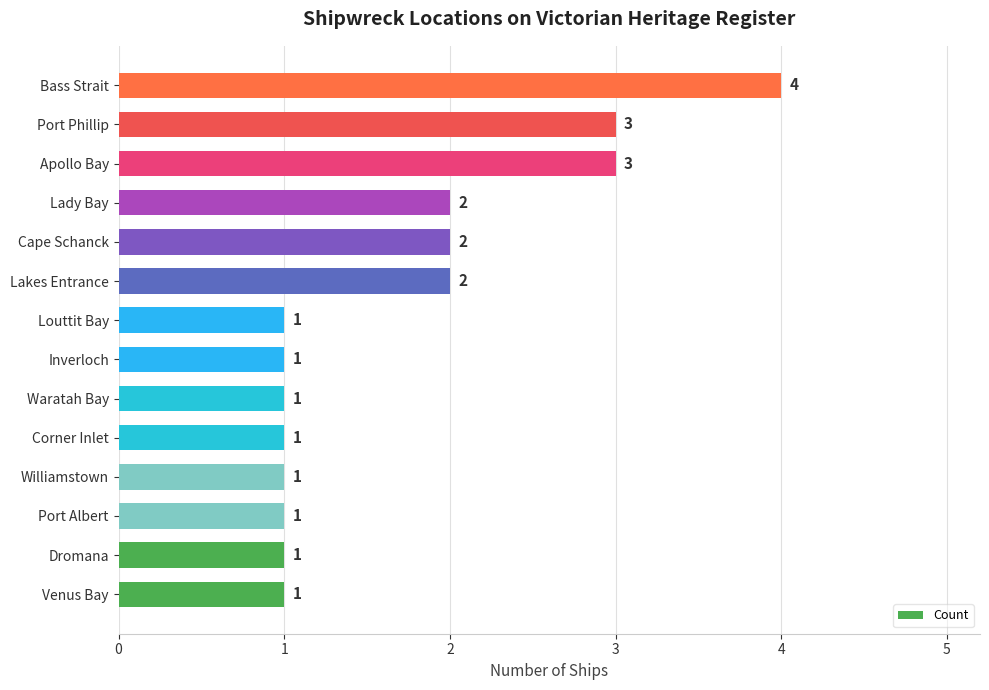

What is the sum of the values at Corner Inlet and Bass Strait?

5